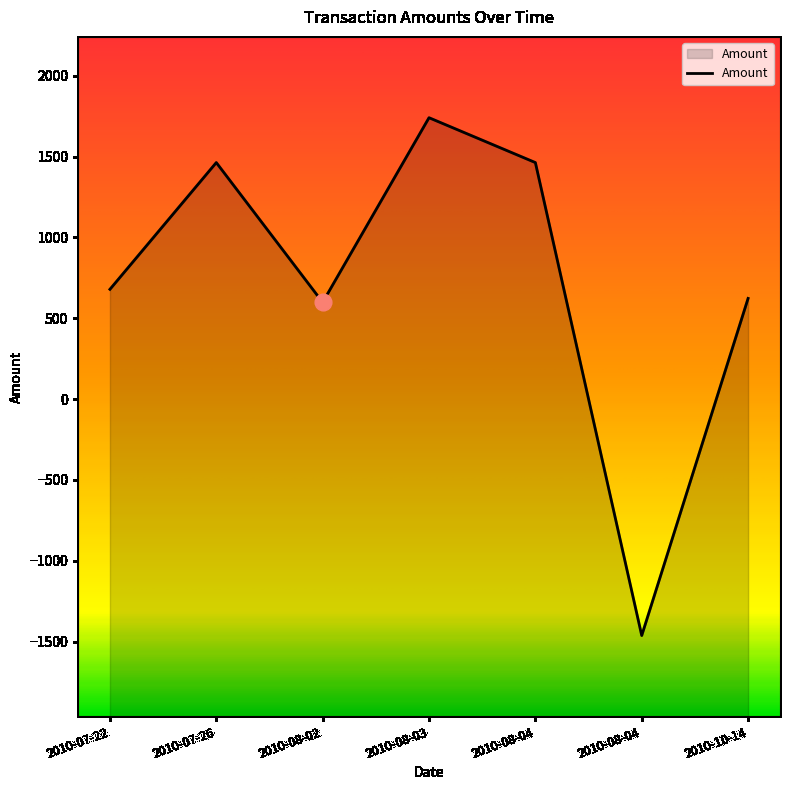

Which has a higher value, 2010-07-26 or 2010-08-04?

2010-07-26